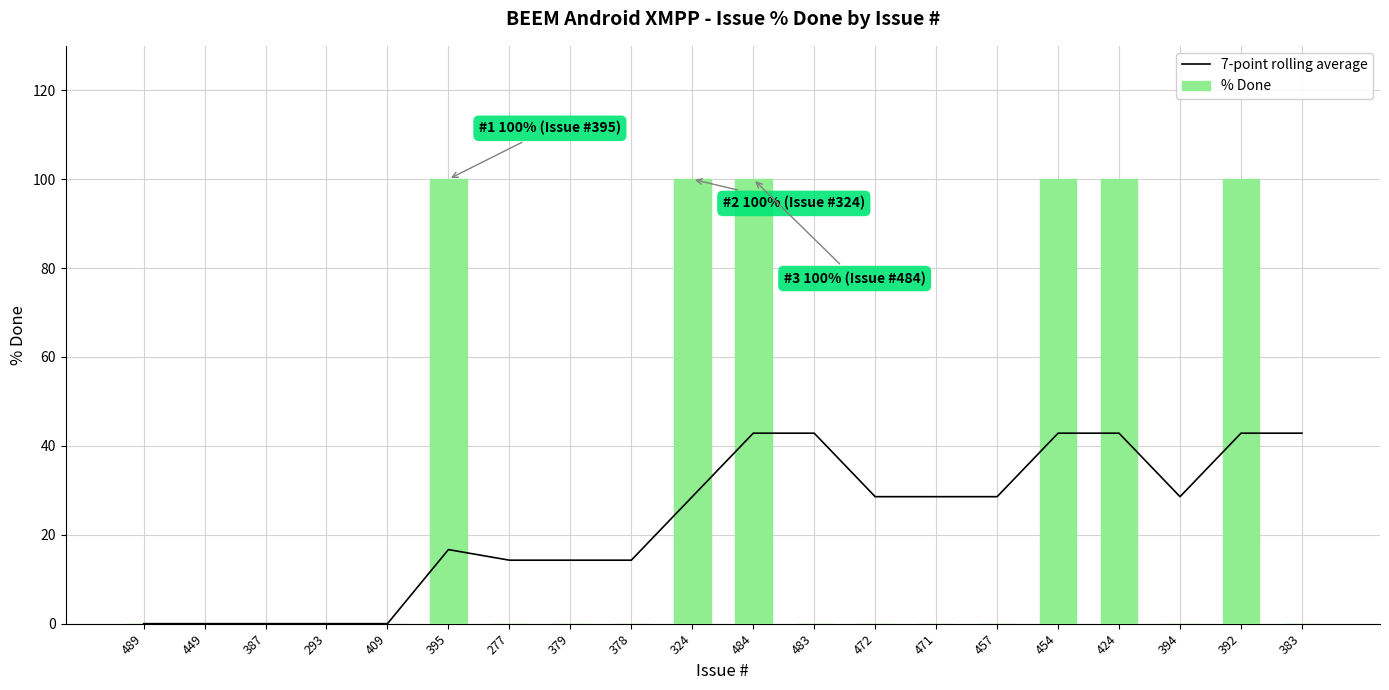

At which label does % Done reach its peak?

395